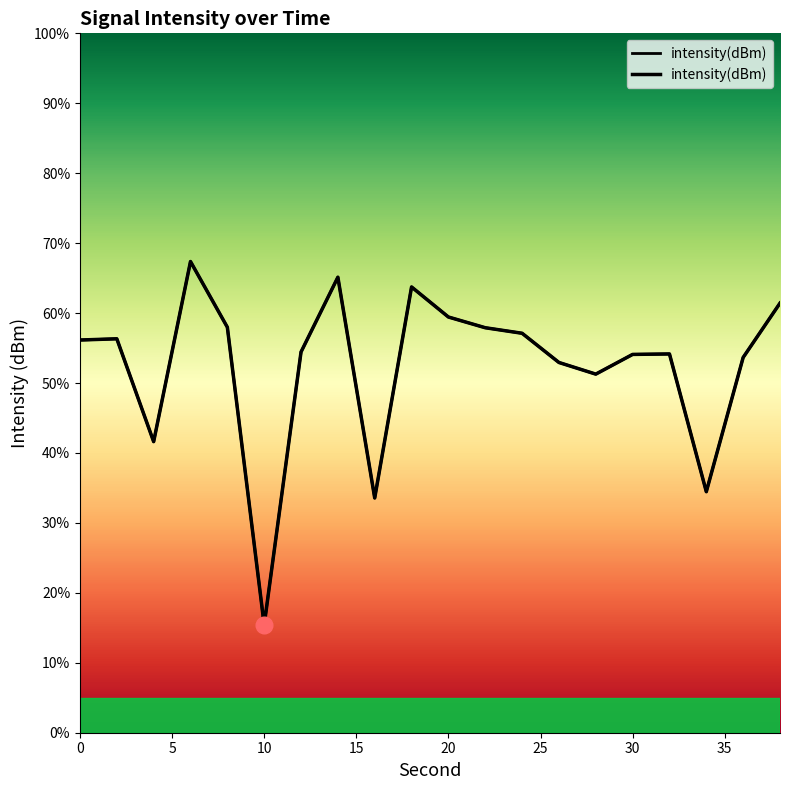

At which category does the chart reach its peak across all series?

6